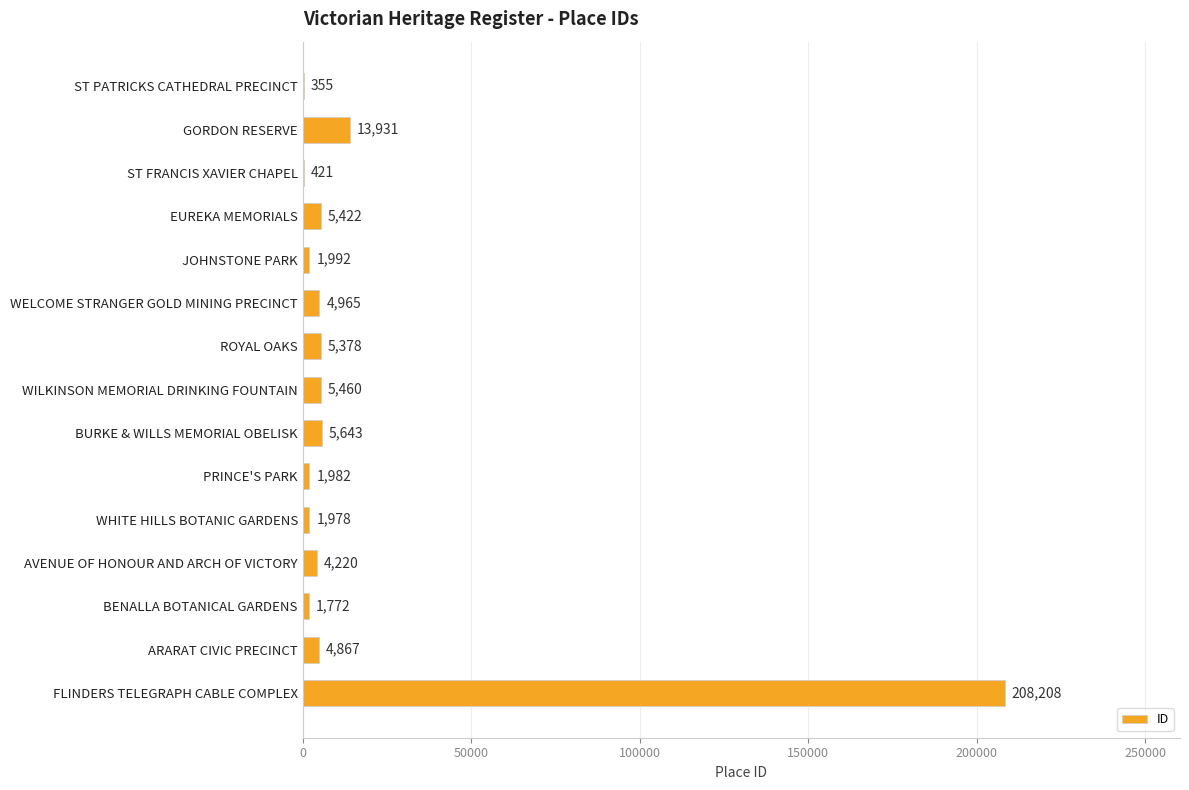

Which label corresponds to the largest value in the chart?

FLINDERS TELEGRAPH CABLE COMPLEX